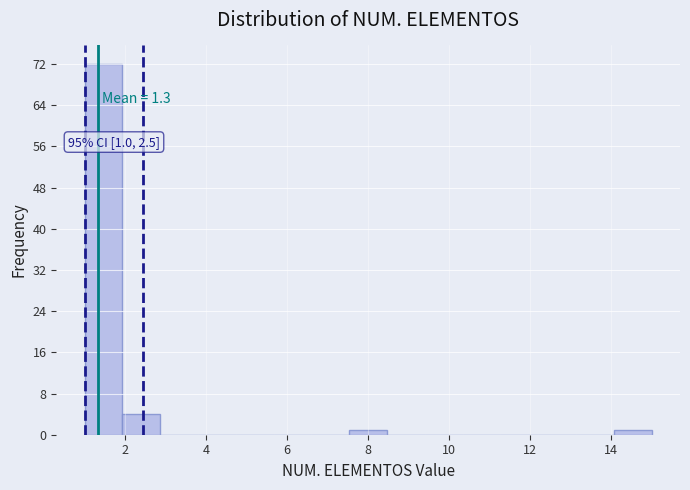

Over which range of the x-axis is the bar tallest?

1.0 to 2.0